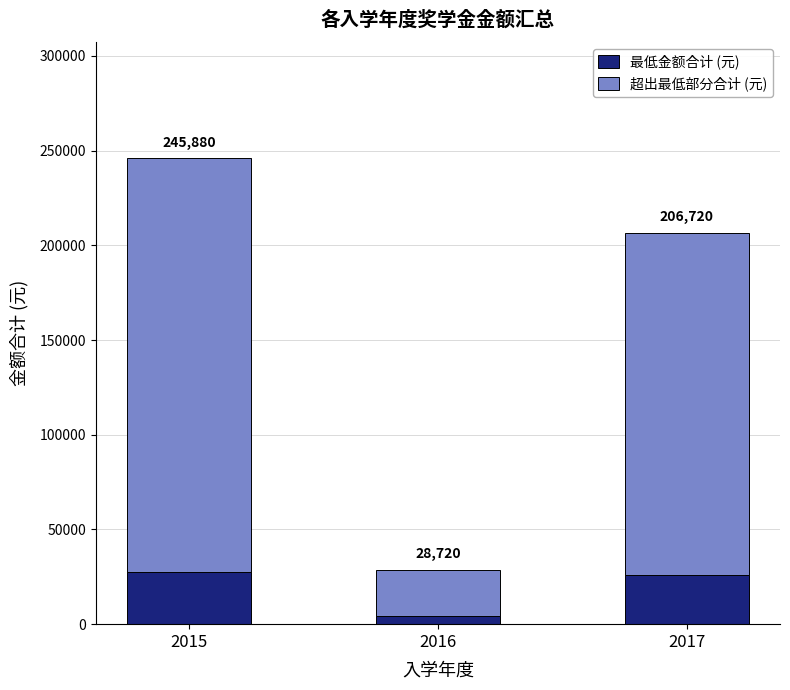

Rank the series by their average value, from highest to lowest.

超出最低部分合计 (元), 最低金额合计 (元)